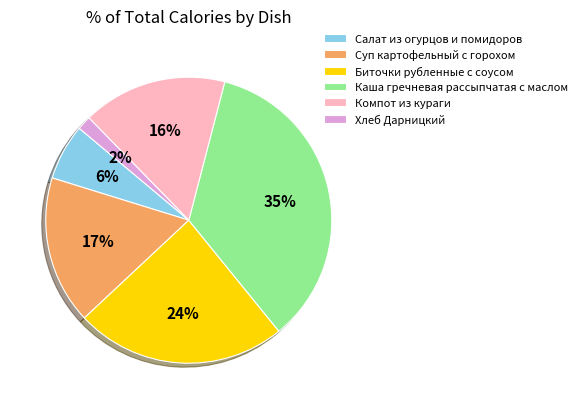

Count the number of slices in the pie.

6